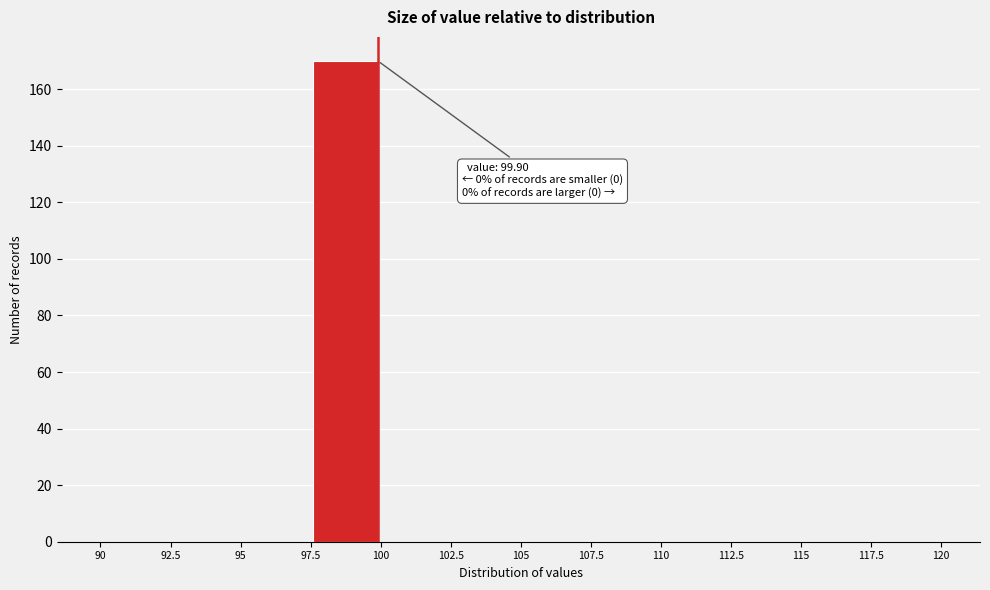

Which range on the x-axis has the tallest bar?

97.5 to 100